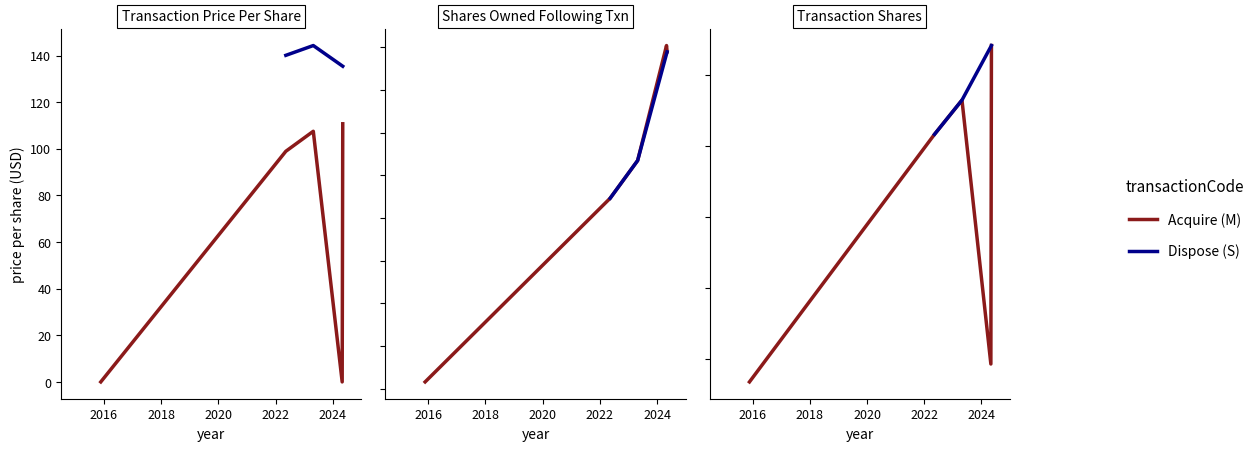

True or false: transactionShares and pctchgSharesOwned intersect in this chart.

False